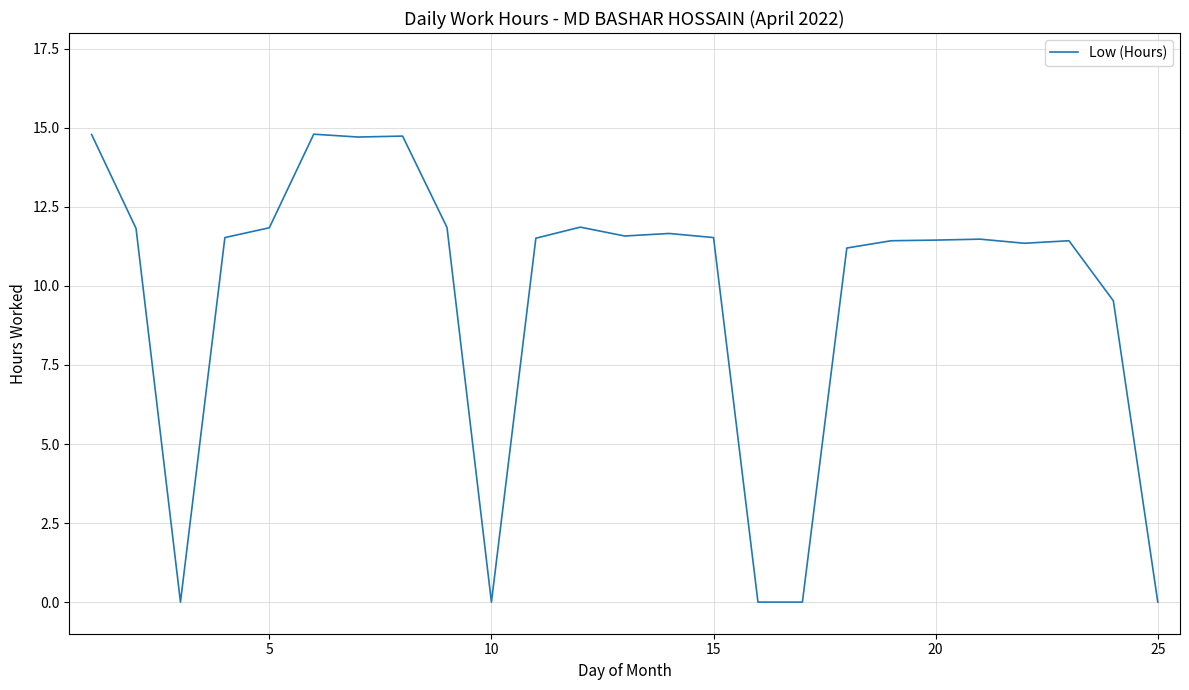

Count the number of data series in this chart.

1